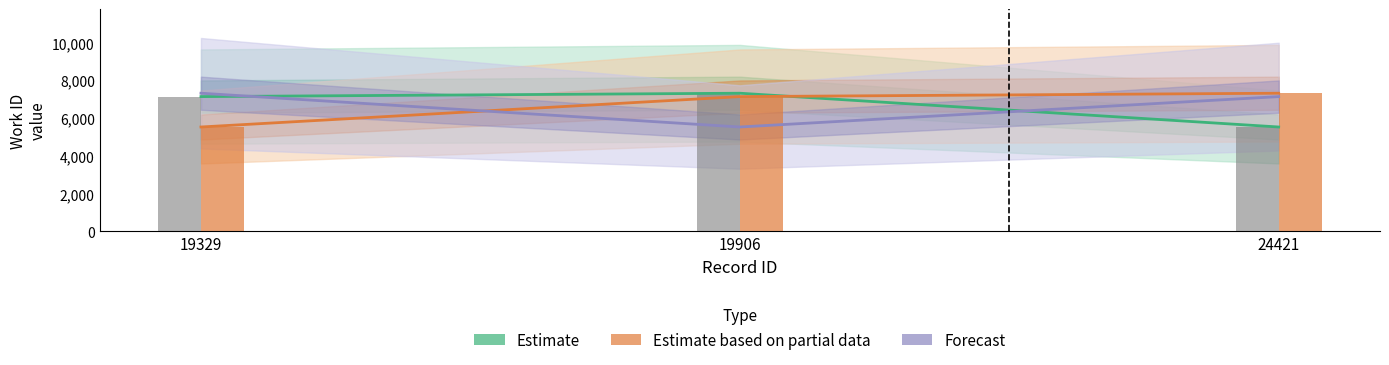

Are the bars horizontal?

No